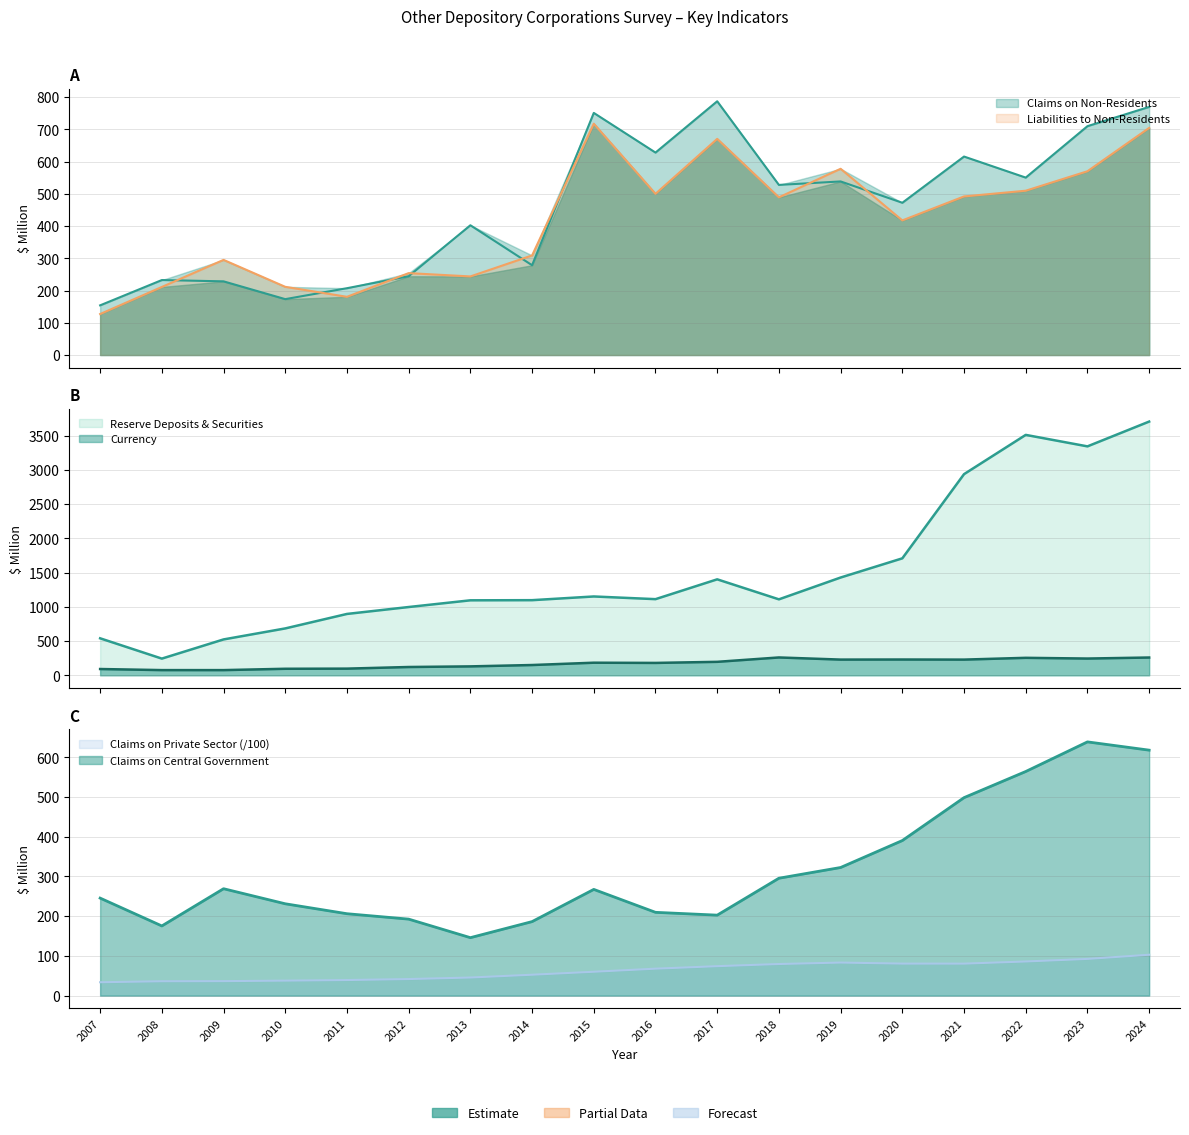

At which label does Claims on Central Government first exceed 267?

2009